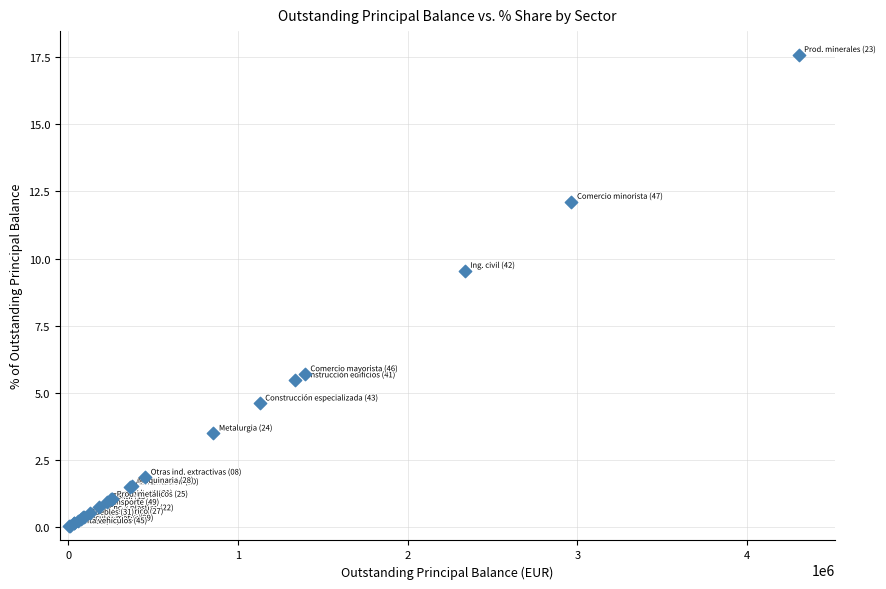

What Y value in the scatter plot is closest to 8?

9.6